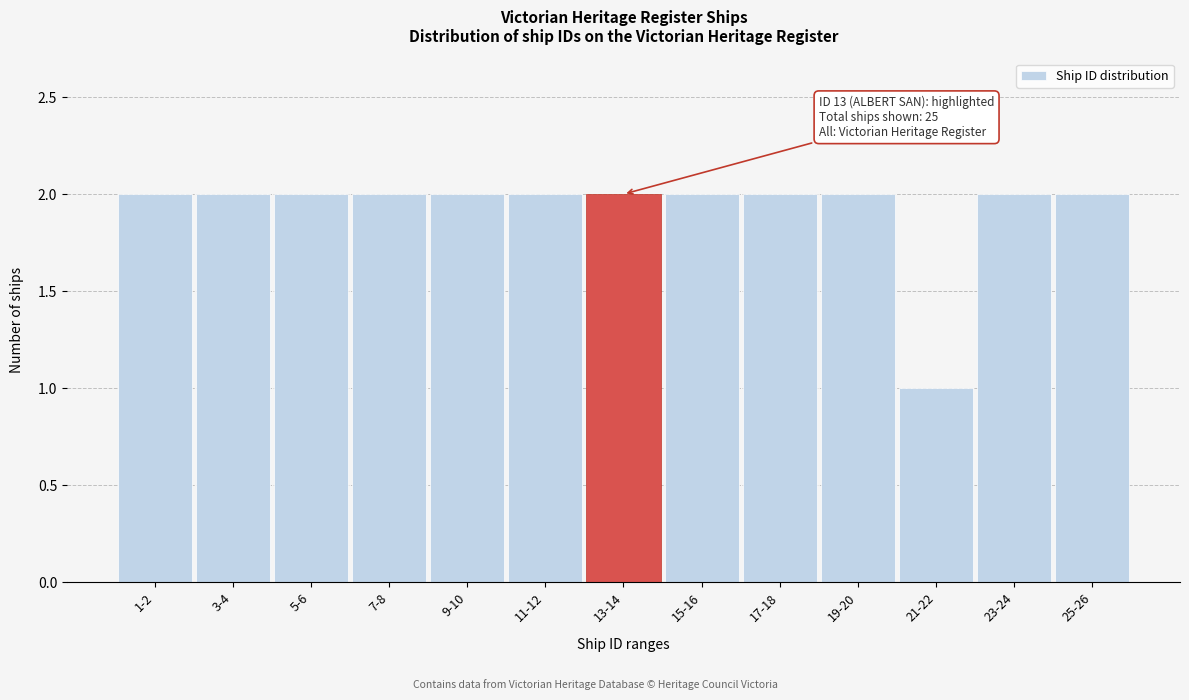

Reading left to right, list all the values displayed in this chart.

2	2	2	2	2	2	2	2	2	2	1	2	2